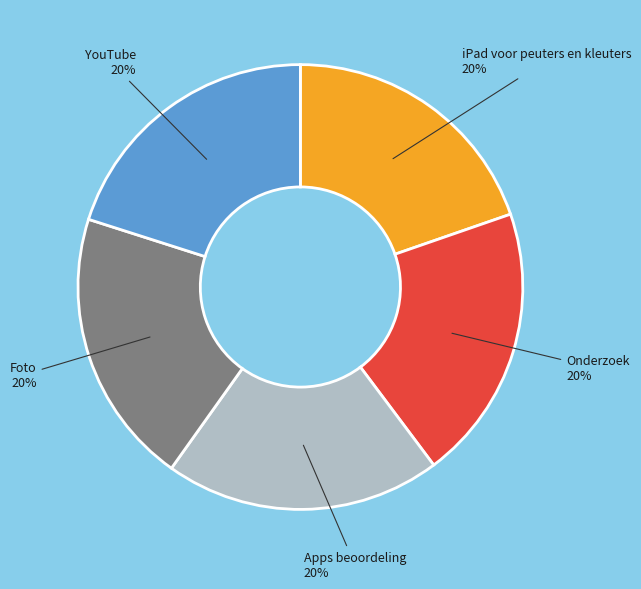

Is the sum of Apps beoordeling and Foto greater than half?

No